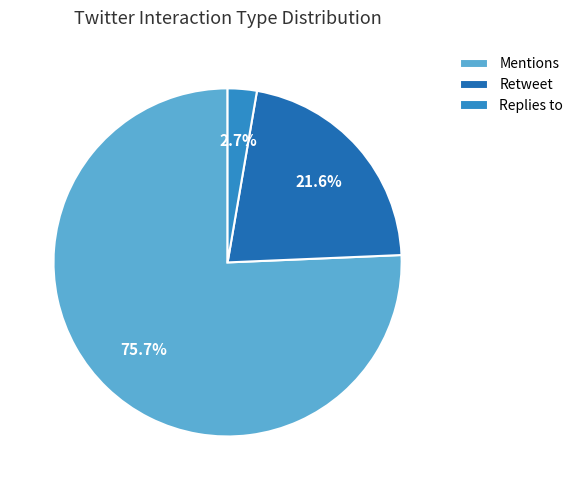

What percentage is the Replies to slice, to the nearest percent?

3%